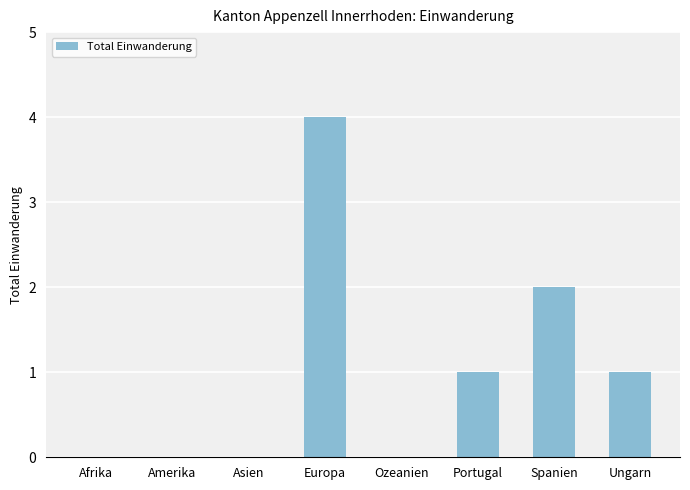

What is the sum of all values?

8